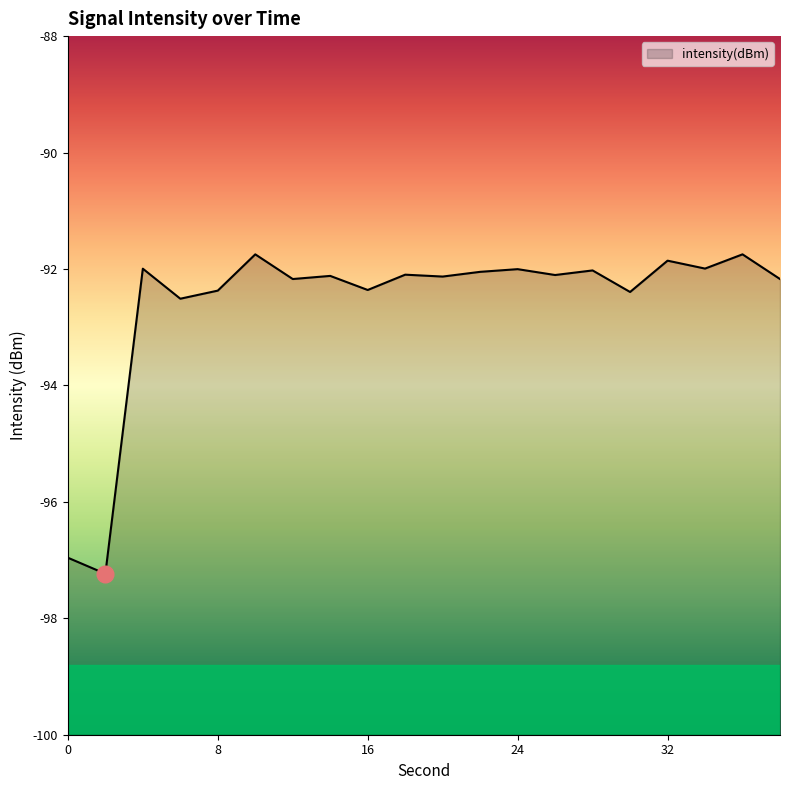

What is the greatest value displayed?

-91.7